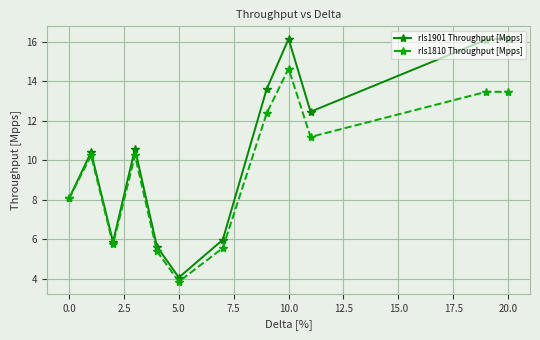

Which series has the largest total across all categories?

rls1901 Throughput [Mpps]